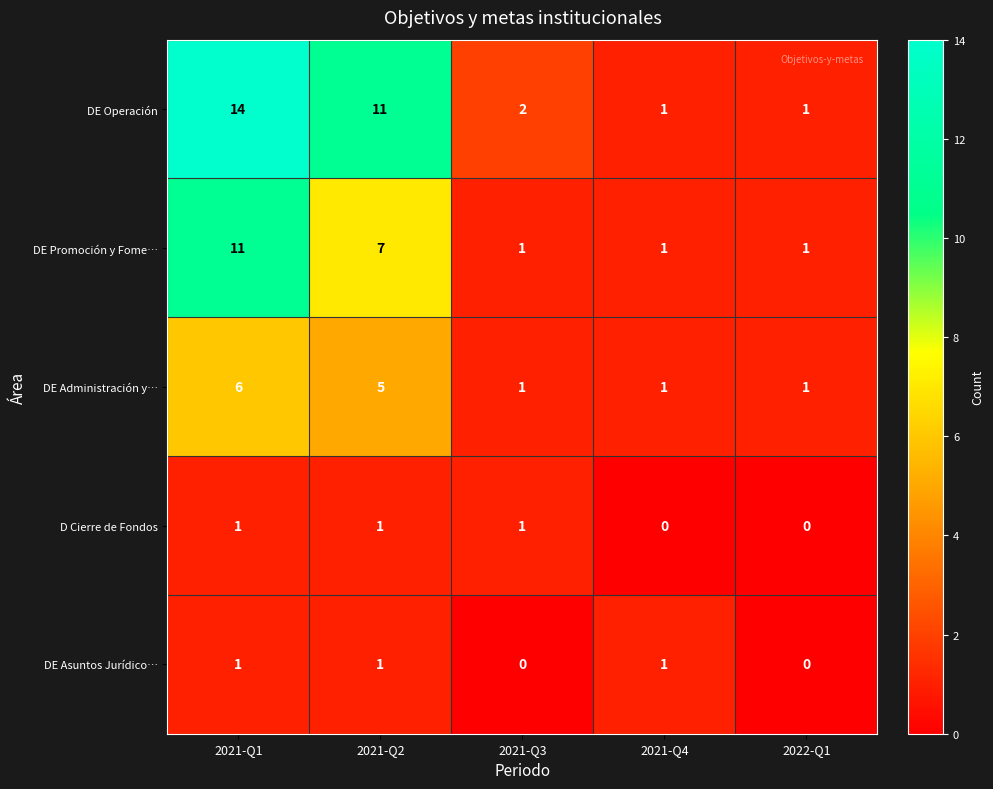

The value of D Cierre de Fondos at 2022-Q1 is 1. True or false?

False